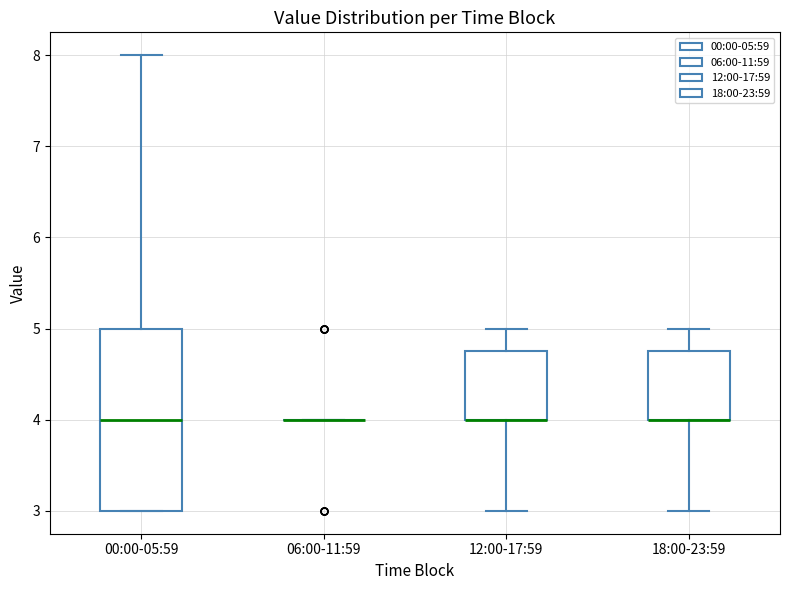

Reading left to right, read every box against the y-axis: the position of its median line, the range the box covers, and the ends of its whiskers. The values are not printed on the chart, so give them approximately, as read against the axis.

00:00-05:59: median 4.0, box 3.0 to 5.0, whiskers 3.0 to 8.0
06:00-11:59: box collapsed to a line at 4.0, whiskers 4.0 to 4.0
12:00-17:59: median 4.0 (drawn on the box's lower edge), box 4.0 to 4.8, whiskers 3.0 to 5.0
18:00-23:59: median 4.0 (drawn on the box's lower edge), box 4.0 to 4.8, whiskers 3.0 to 5.0